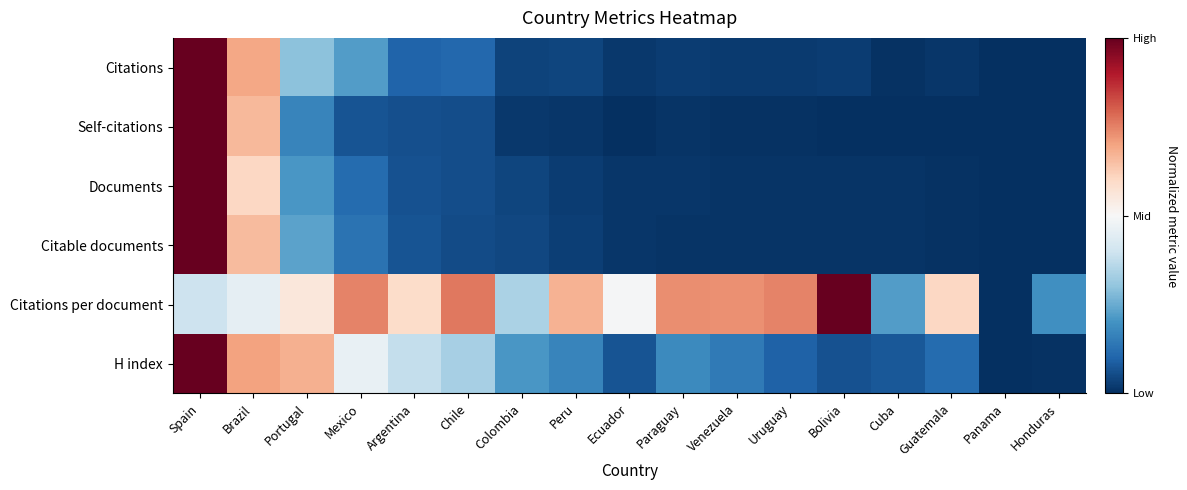

Reading left to right, transcribe all the data shown in this chart.

Citations: Spain=1.0	Brazil=0.4	Portugal=-0.4	Mexico=-0.6	Argentina=-0.8	Chile=-0.8	Colombia=-0.9	Peru=-0.9	Ecuador=-1.0	Paraguay=-1.0	Venezuela=-1.0	Uruguay=-1.0	Bolivia=-0.9	Cuba=-1.0	Guatemala=-1.0	Panama=-1.0	Honduras=-1.0
Self-citations: Spain=1.0	Brazil=0.3	Portugal=-0.7	Mexico=-0.9	Argentina=-0.9	Chile=-0.9	Colombia=-1.0	Peru=-1.0	Ecuador=-1.0	Paraguay=-1.0	Venezuela=-1.0	Uruguay=-1.0	Bolivia=-1.0	Cuba=-1.0	Guatemala=-1.0	Panama=-1.0	Honduras=-1.0
Documents: Spain=1.0	Brazil=0.2	Portugal=-0.6	Mexico=-0.8	Argentina=-0.9	Chile=-0.9	Colombia=-0.9	Peru=-1.0	Ecuador=-1.0	Paraguay=-1.0	Venezuela=-1.0	Uruguay=-1.0	Bolivia=-1.0	Cuba=-1.0	Guatemala=-1.0	Panama=-1.0	Honduras=-1.0
Citable documents: Spain=1.0	Brazil=0.3	Portugal=-0.5	Mexico=-0.7	Argentina=-0.9	Chile=-0.9	Colombia=-0.9	Peru=-0.9	Ecuador=-1.0	Paraguay=-1.0	Venezuela=-1.0	Uruguay=-1.0	Bolivia=-1.0	Cuba=-1.0	Guatemala=-1.0	Panama=-1.0	Honduras=-1.0
Citations per document: Spain=-0.2	Brazil=-0.1	Portugal=0.1	Mexico=0.5	Argentina=0.2	Chile=0.5	Colombia=-0.3	Peru=0.4	Ecuador=-0.0	Paraguay=0.5	Venezuela=0.5	Uruguay=0.5	Bolivia=1.0	Cuba=-0.6	Guatemala=0.2	Panama=-1.0	Honduras=-0.6
H index: Spain=1.0	Brazil=0.4	Portugal=0.4	Mexico=-0.1	Argentina=-0.2	Chile=-0.3	Colombia=-0.6	Peru=-0.7	Ecuador=-0.9	Paraguay=-0.6	Venezuela=-0.7	Uruguay=-0.8	Bolivia=-0.9	Cuba=-0.8	Guatemala=-0.8	Panama=-1.0	Honduras=-1.0